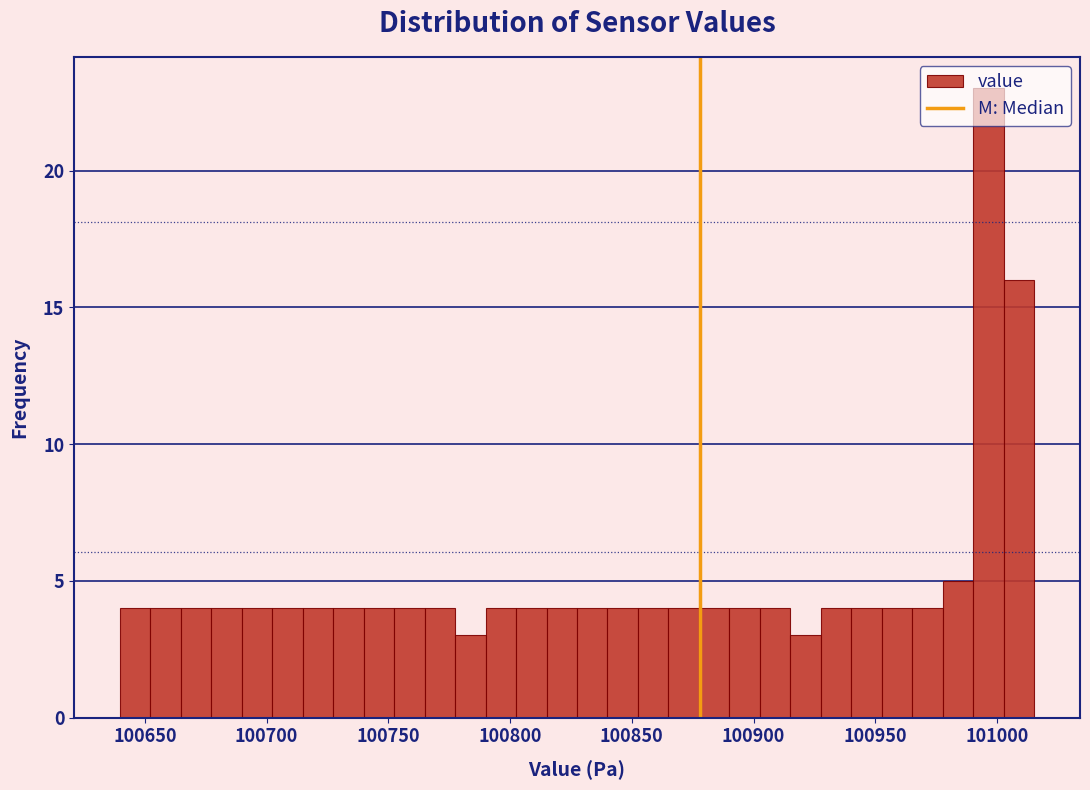

Read against the x-axis, roughly where is the centre of the tallest bar?

100995